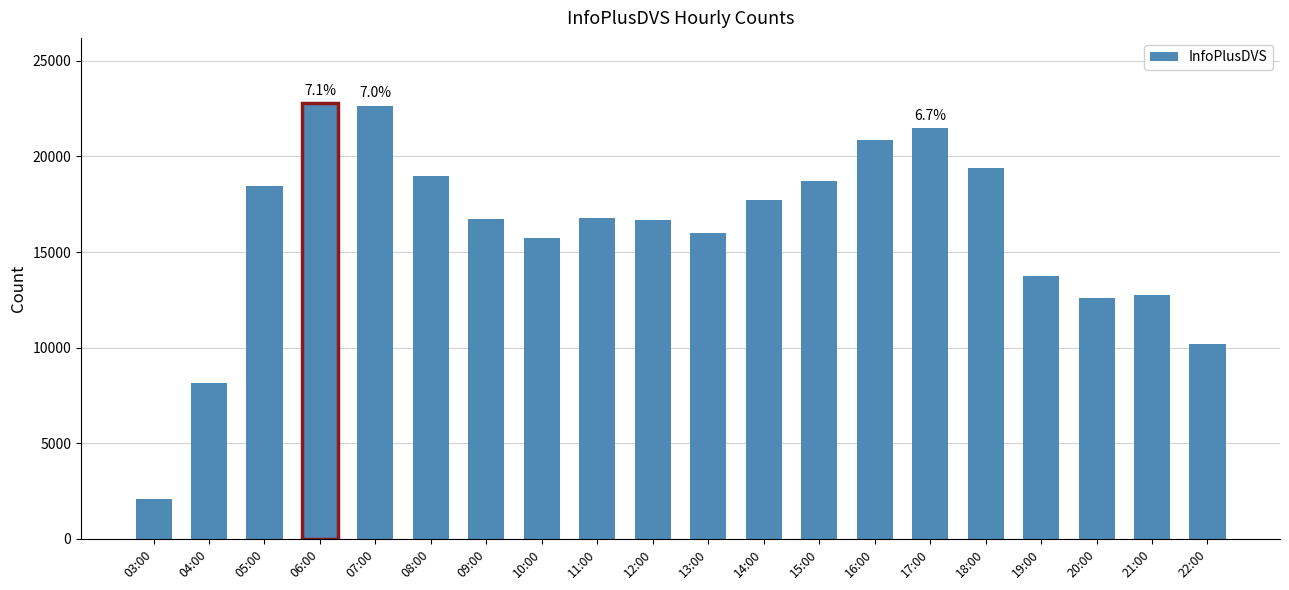

The chart shows a value of 4979 at 09:00. True or false?

False